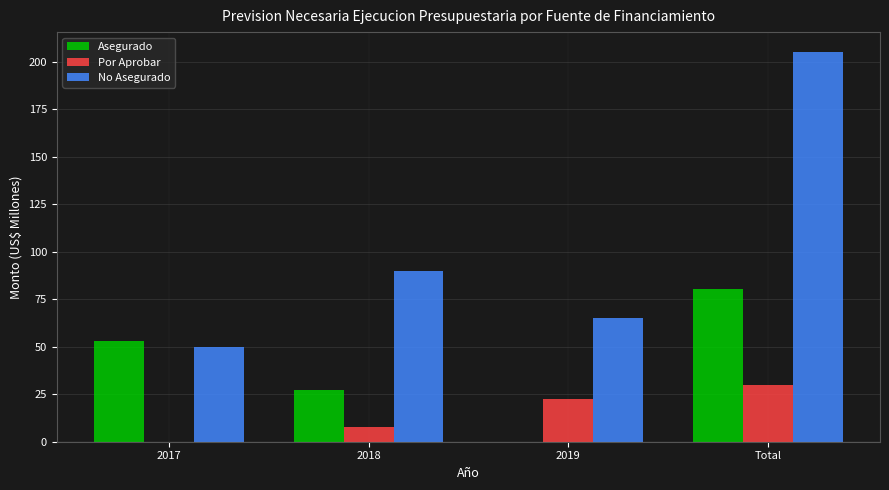

Which category has the highest value in the Asegurado series?

Total